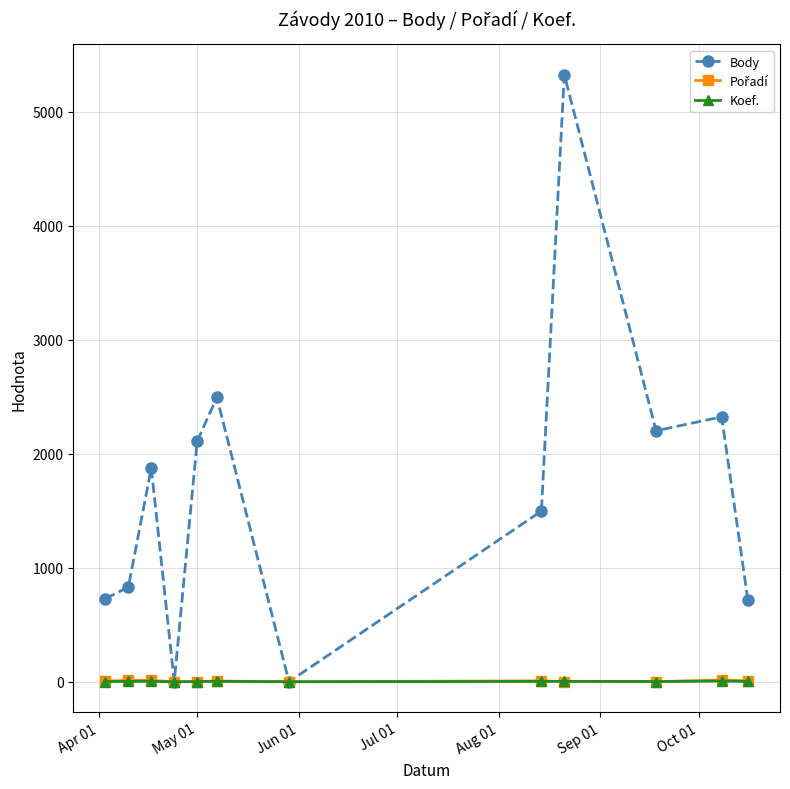

What is the greatest value displayed?

5326